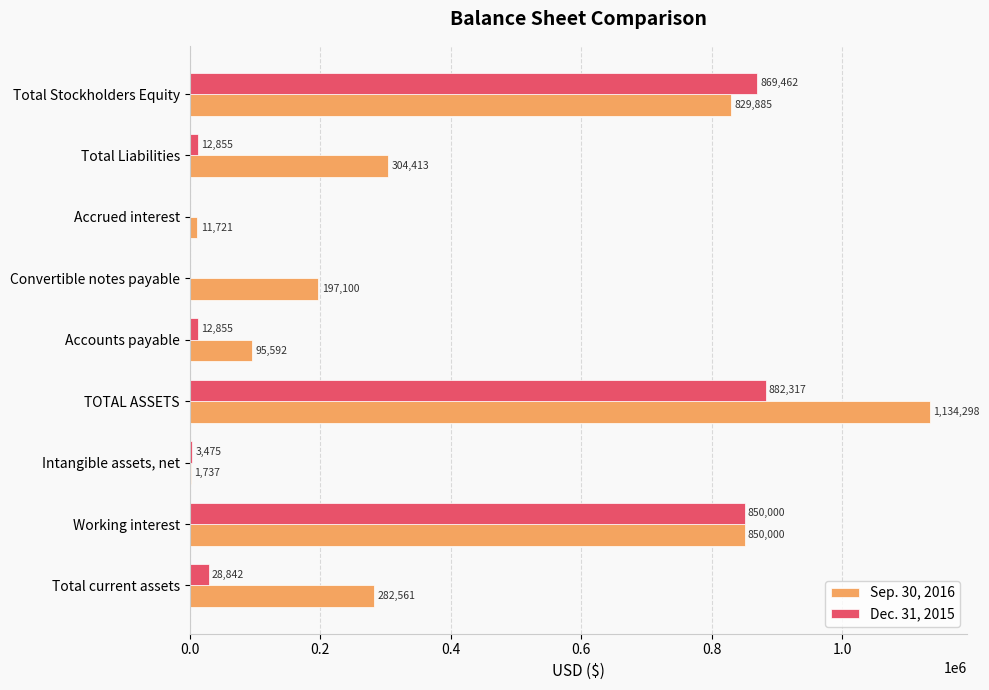

What is the maximum value shown in the chart?

1134298